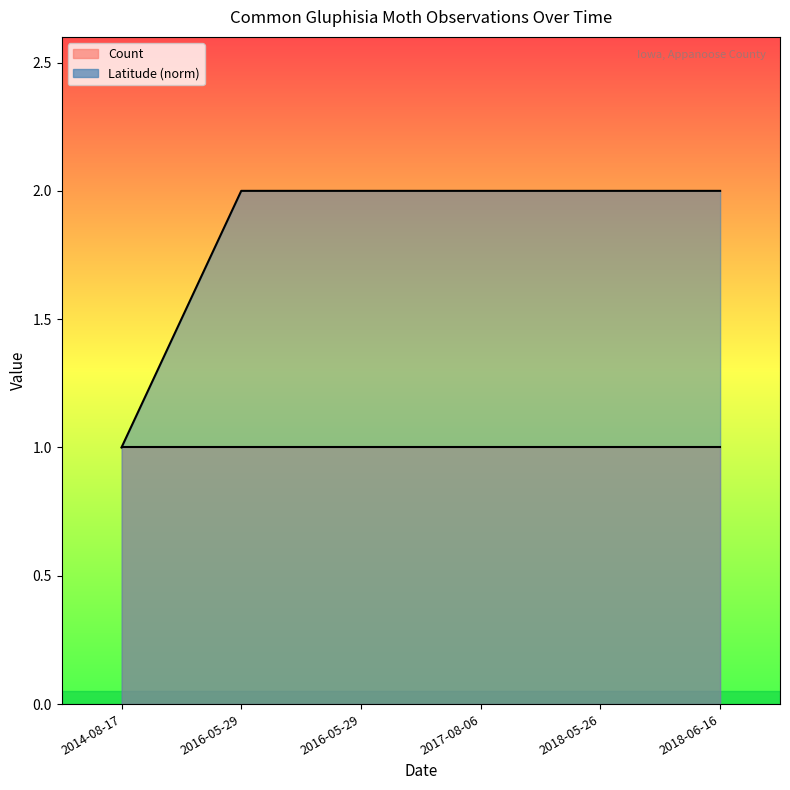

What is the value of the 2nd point from the left?

2.0